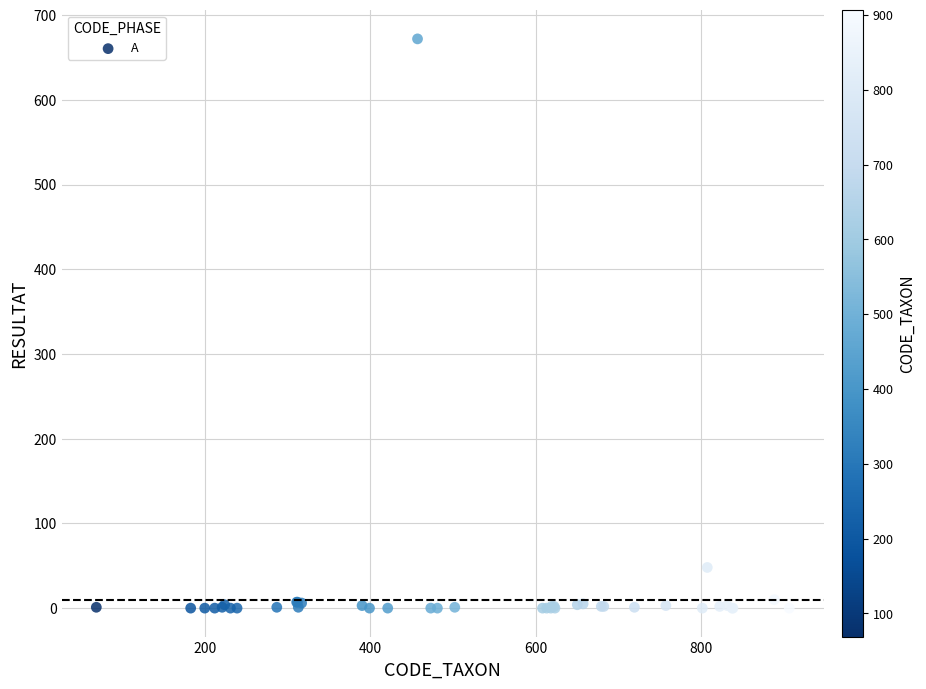

What Y value in the scatter plot is closest to 336?

48